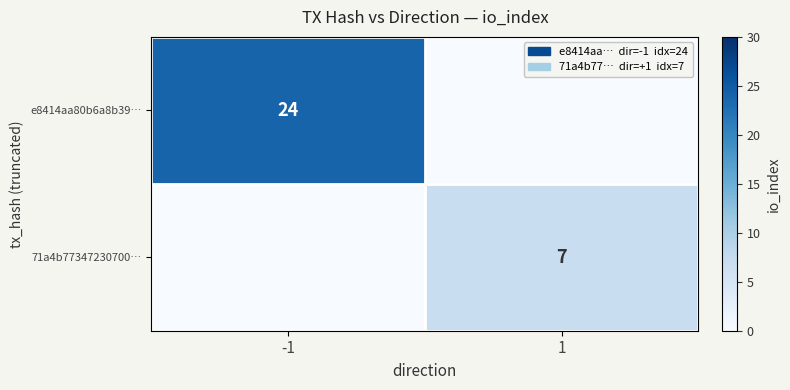

The value of e8414aa80b6a8b39… at -1 is 9. True or false?

False